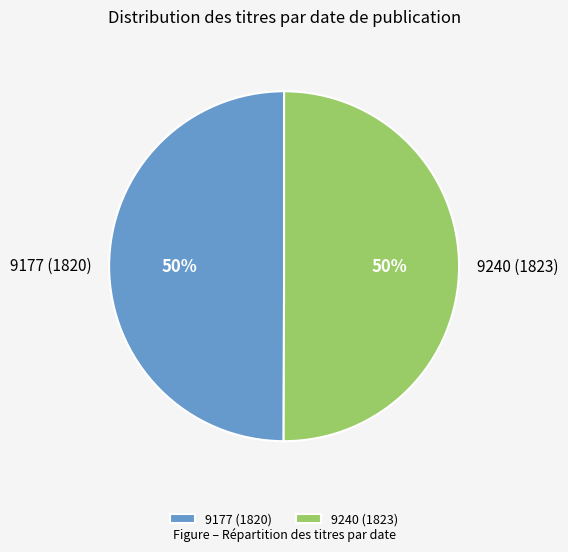

Is the sum of 9240 (1823) and 9177 (1820) greater than half?

Yes